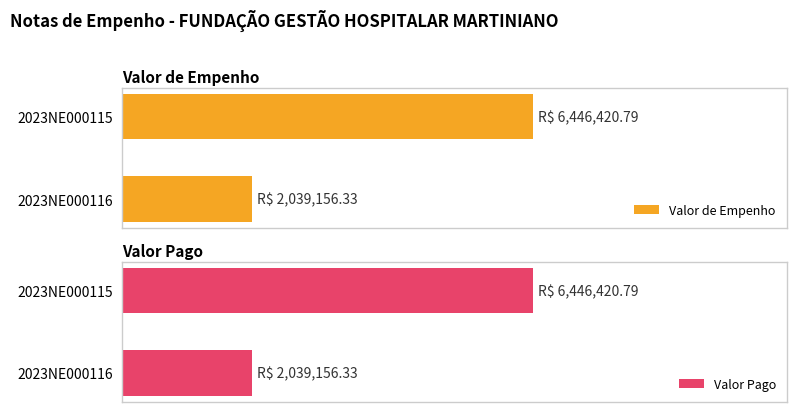

What is the smallest value displayed?

2039156.3